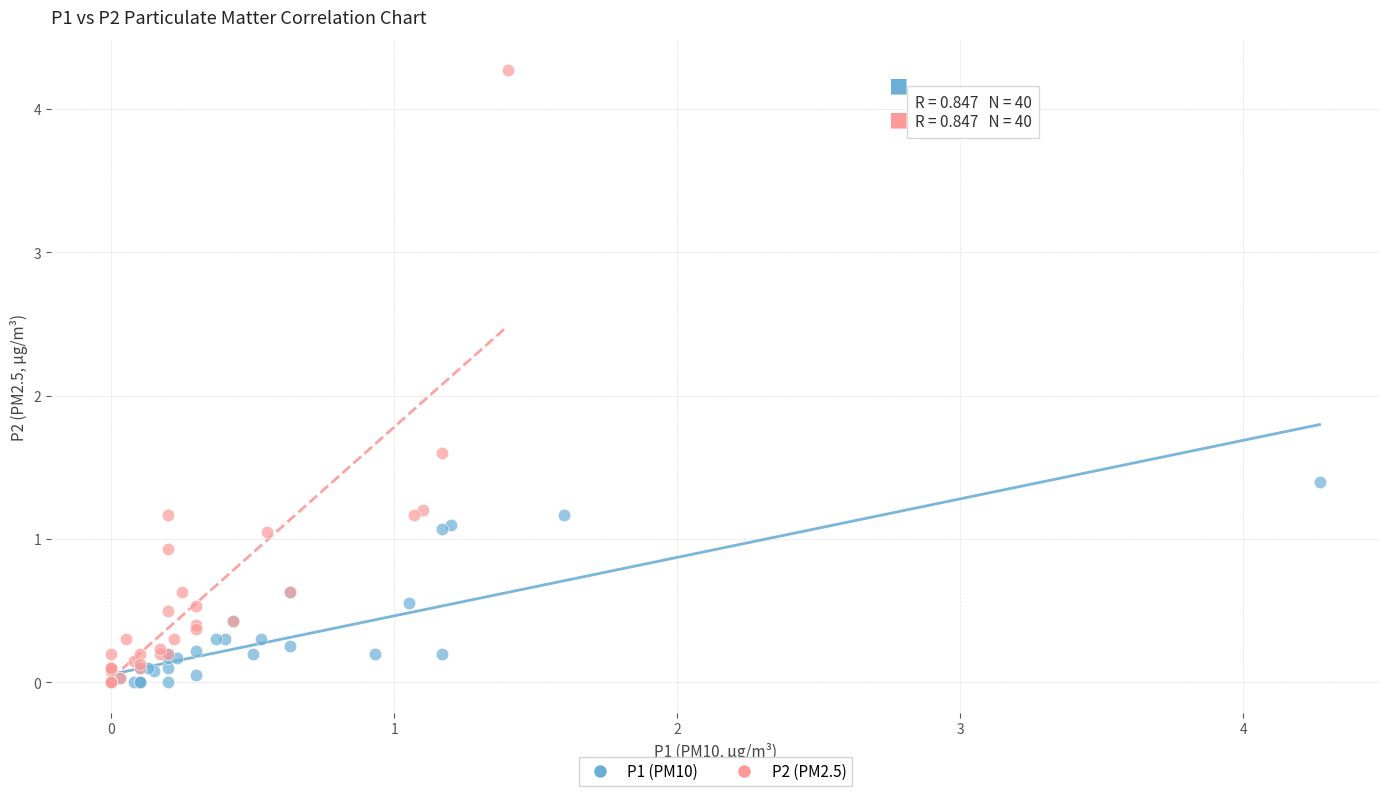

Which series has the widest spread of Y values?

P2 (PM2.5)